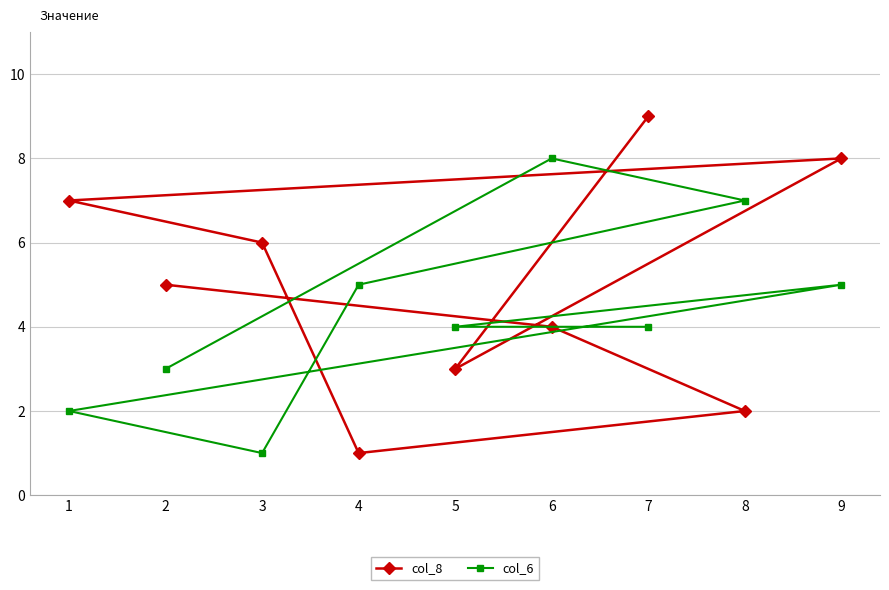

Reading left to right, list all the values displayed in this chart.

col_8: 1=7	2=5	3=6	4=1	5=3	6=4	7=9	8=2	9=8
col_6: 1=2	2=3	3=1	4=5	5=4	6=8	7=4	8=7	9=5